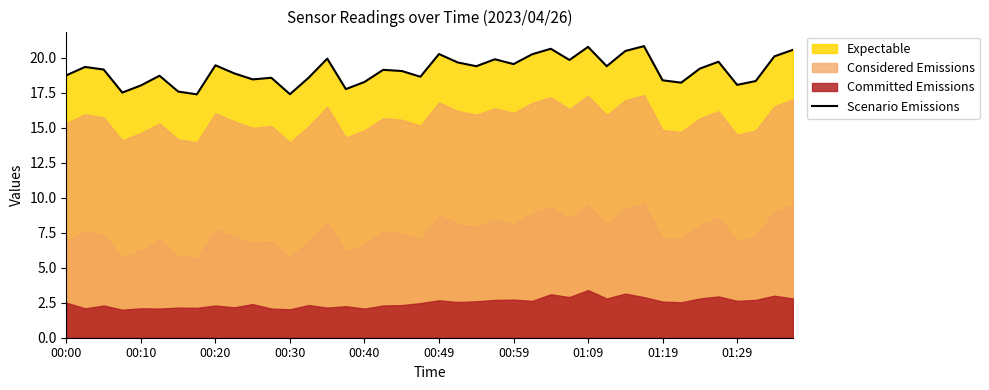

What is the maximum value shown in the chart?

20.8